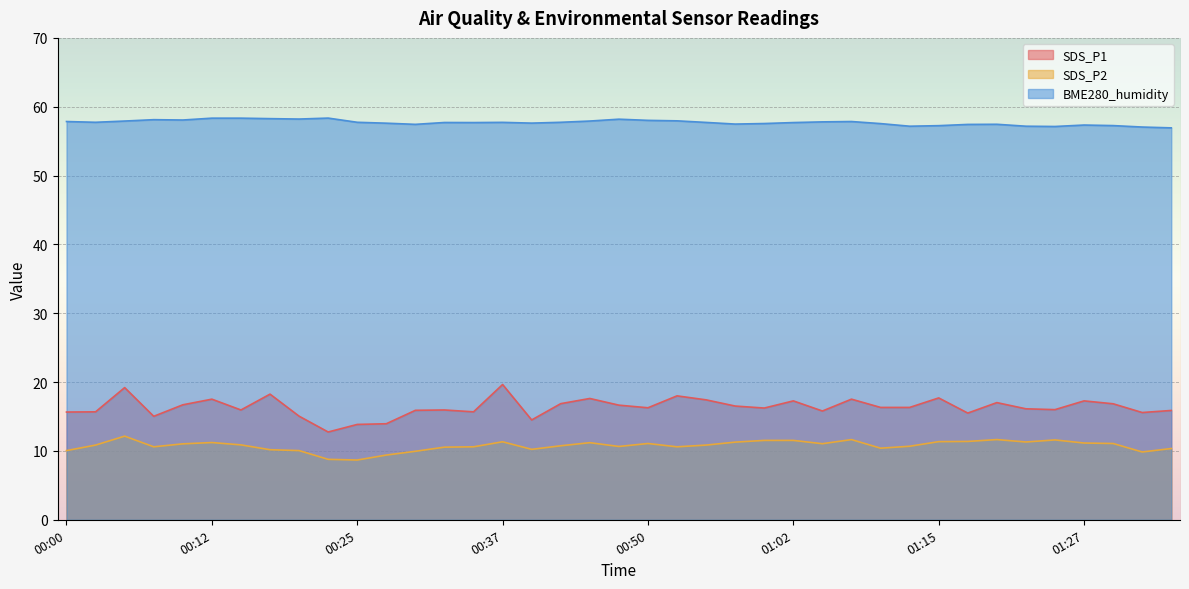

What is the difference between the second highest and second lowest values in the BME280_humidity series?

1.3